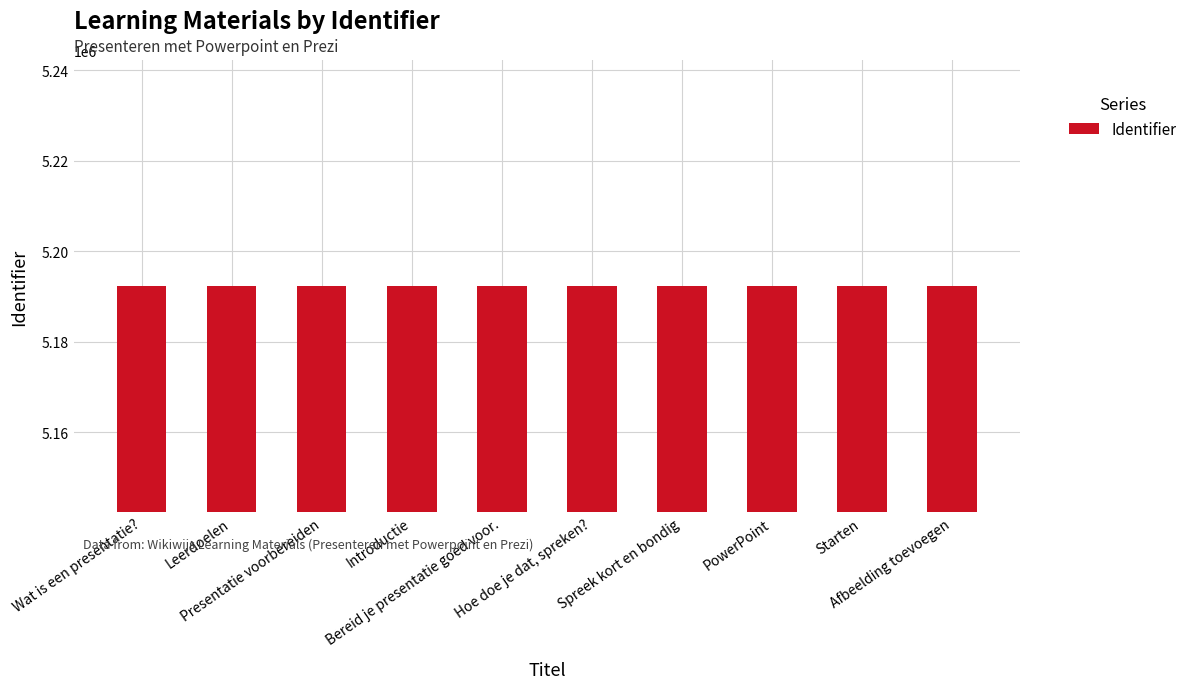

Rank the categories by value from highest to lowest.

Afbeelding toevoegen, Starten, PowerPoint, Spreek kort en bondig, Hoe doe je dat, spreken?, Bereid je presentatie goed voor., Introductie, Presentatie voorbereiden, Leerdoelen, Wat is een presentatie?